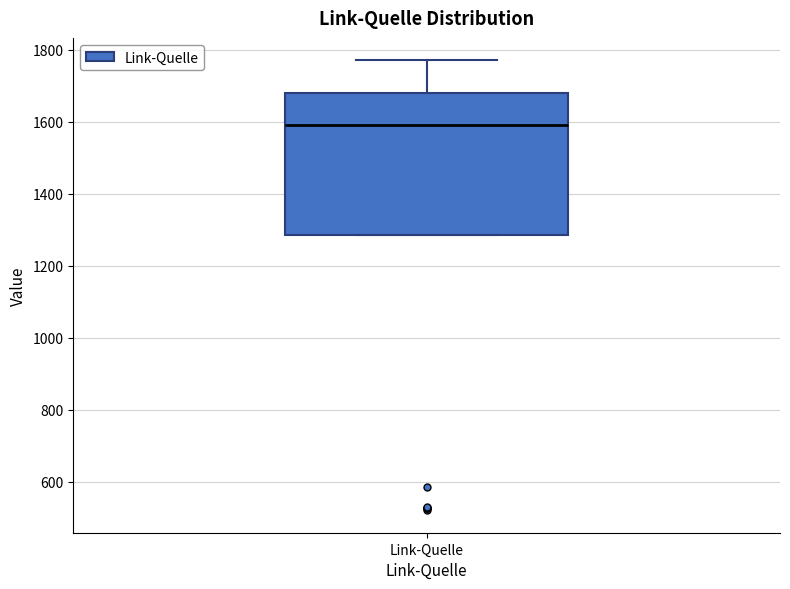

Transcribe this box plot: give where the median line is, the range the box spans, and where the two whiskers end, as read against the y-axis. The values are not printed on the chart, so give them approximately, as read against the axis.

median 1600, box 1280 to 1680, whiskers 1280 to 1780